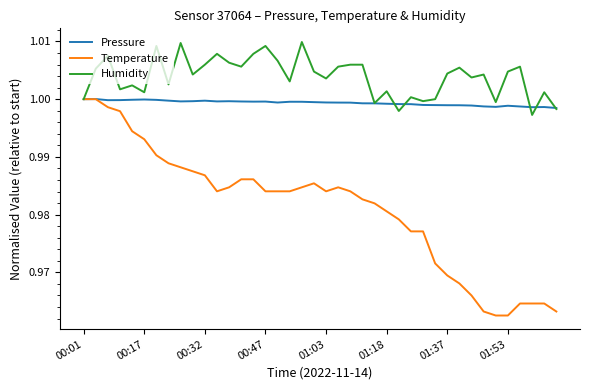

Which series has the largest total across all categories?

Humidity